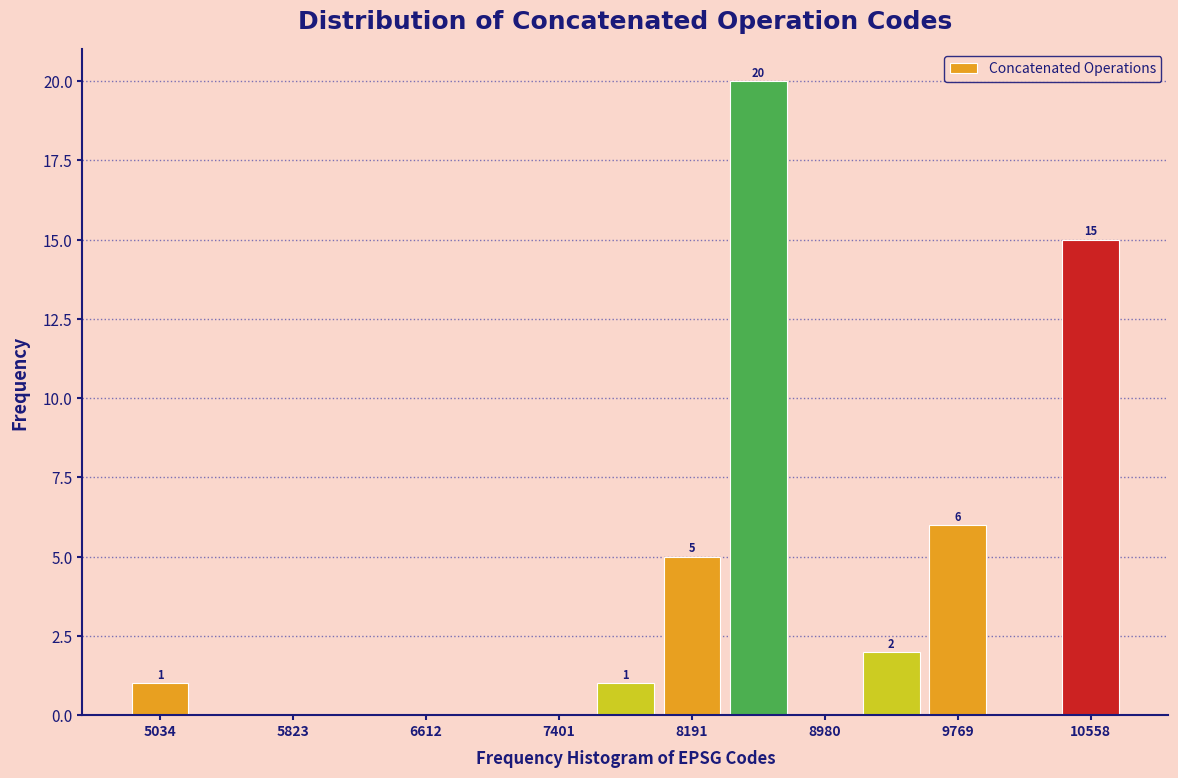

Around what value on the x-axis is the tallest bar? Give the approximate position of its centre, as read against the axis.

8600